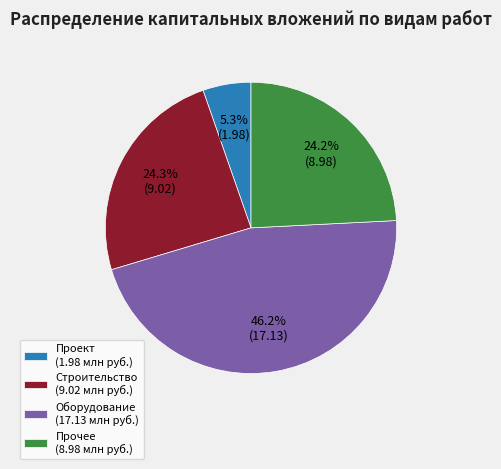

What is the ratio of the value at Строительство (9.02 млн руб.) to the value at Прочее (8.98 млн руб.)?

1.0